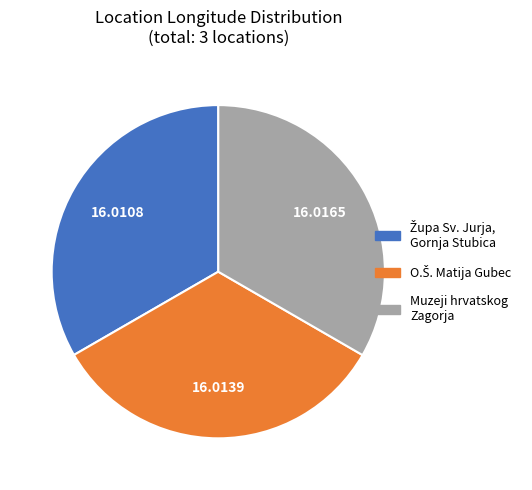

Which slice is the smallest?

Župa Sv. Jurja, Gornja Stubica